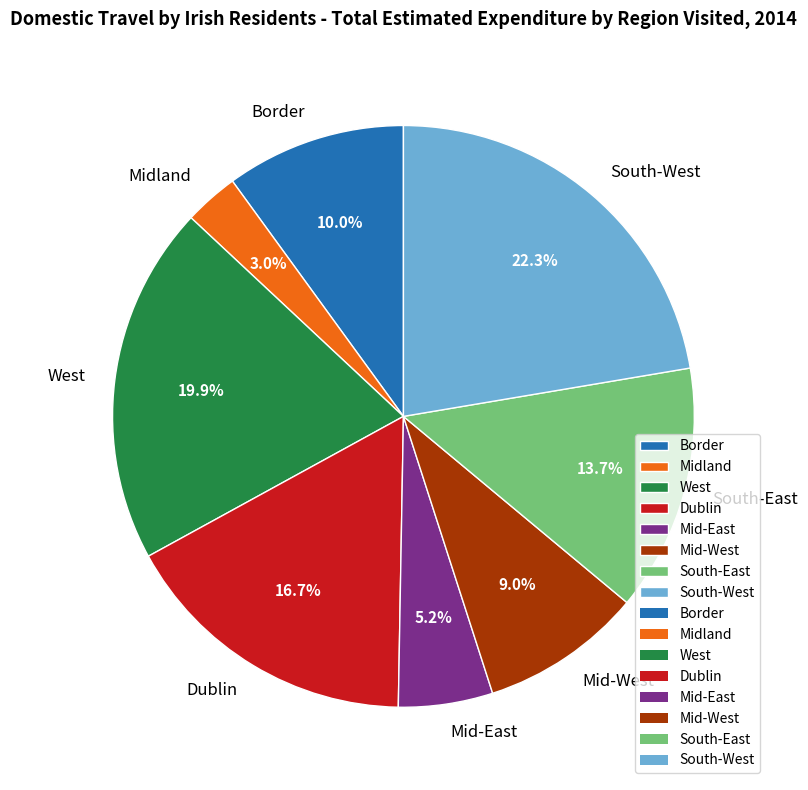

To the nearest percent, what is the combined percentage of Mid-East and West?

25%